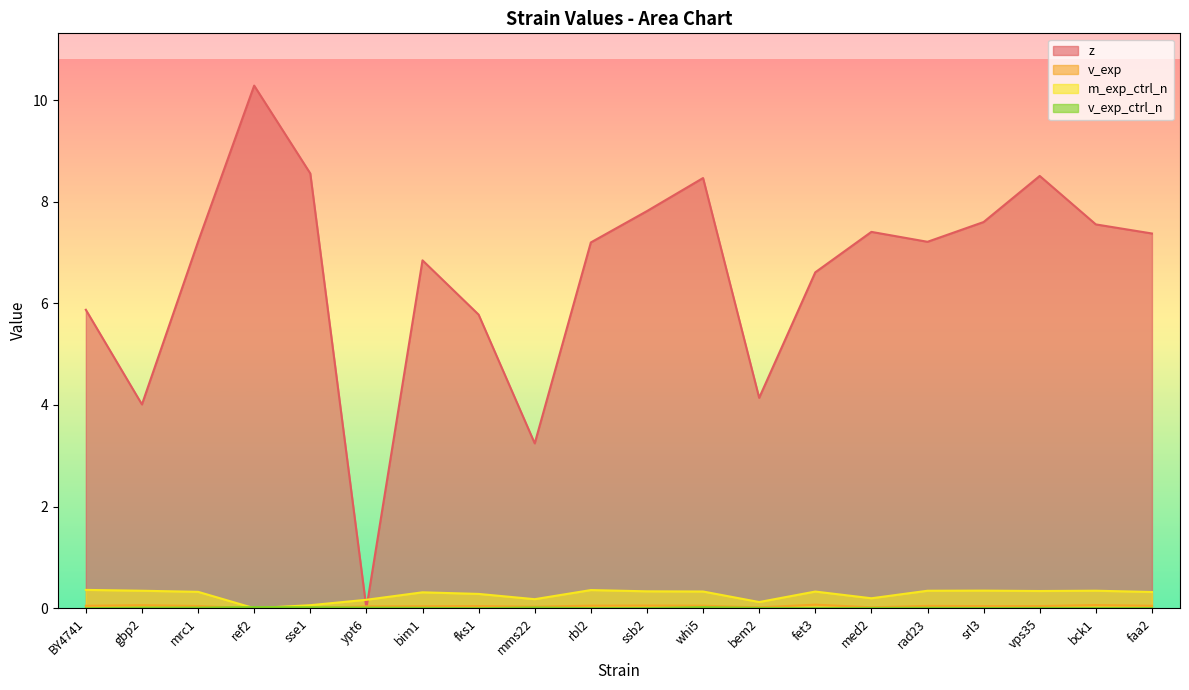

Reading left to right, extract all data points from this chart.

z: 5.9	4.0	7.2	10.3	8.6	0.0	6.8	5.8	3.2	7.2	7.8	8.5	4.1	6.6	7.4	7.2	7.6	8.5	7.6	7.4
v_exp: 0.0	0.1	0.0	0.0	0.0	0.0	0.0	0.0	0.0	0.0	0.1	0.0	0.0	0.1	0.0	0.0	0.0	0.0	0.1	0.0
m_exp_ctrl_n: 0.4	0.3	0.3	0.0	0.1	0.2	0.3	0.3	0.2	0.4	0.3	0.3	0.1	0.3	0.2	0.3	0.3	0.3	0.3	0.3
v_exp_ctrl_n: 0.0	0.0	0.0	0.0	0.0	0.0	0.0	0.0	0.0	0.0	0.0	0.0	0.0	0.0	0.0	0.0	0.0	0.0	0.0	0.0